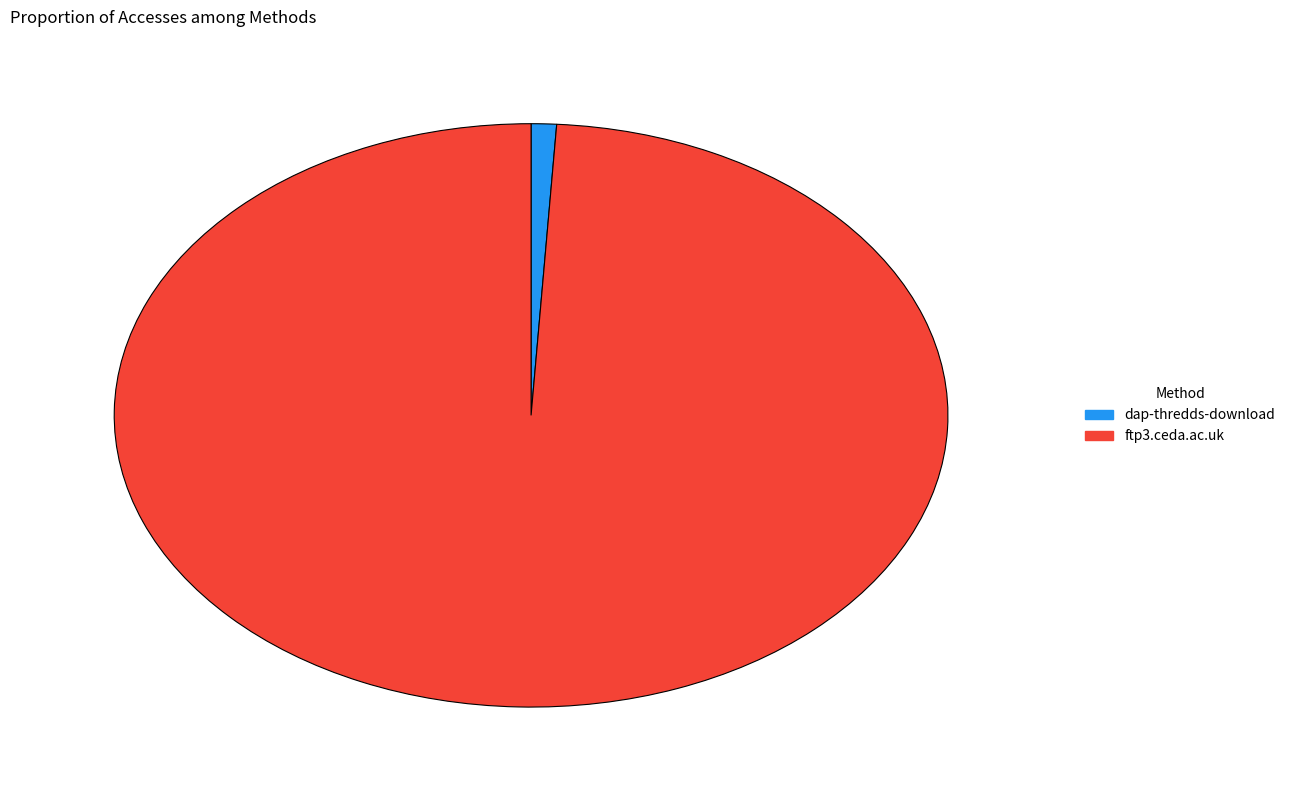

Is the sum of dap-thredds-download and ftp3.ceda.ac.uk greater than half?

Yes